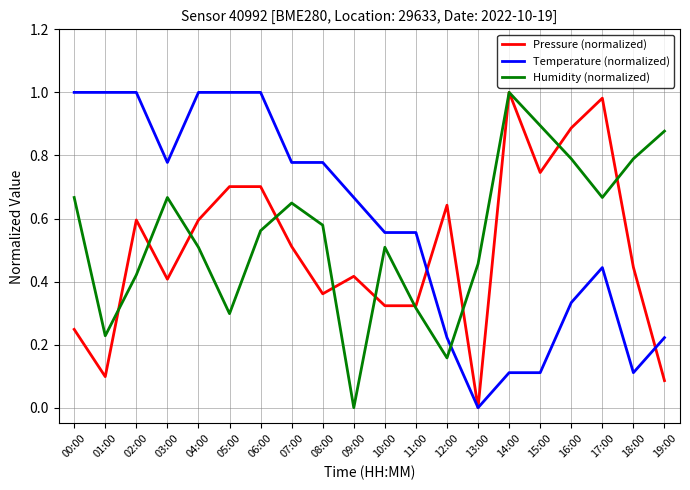

At which category is the sum across all series the highest?

06:00